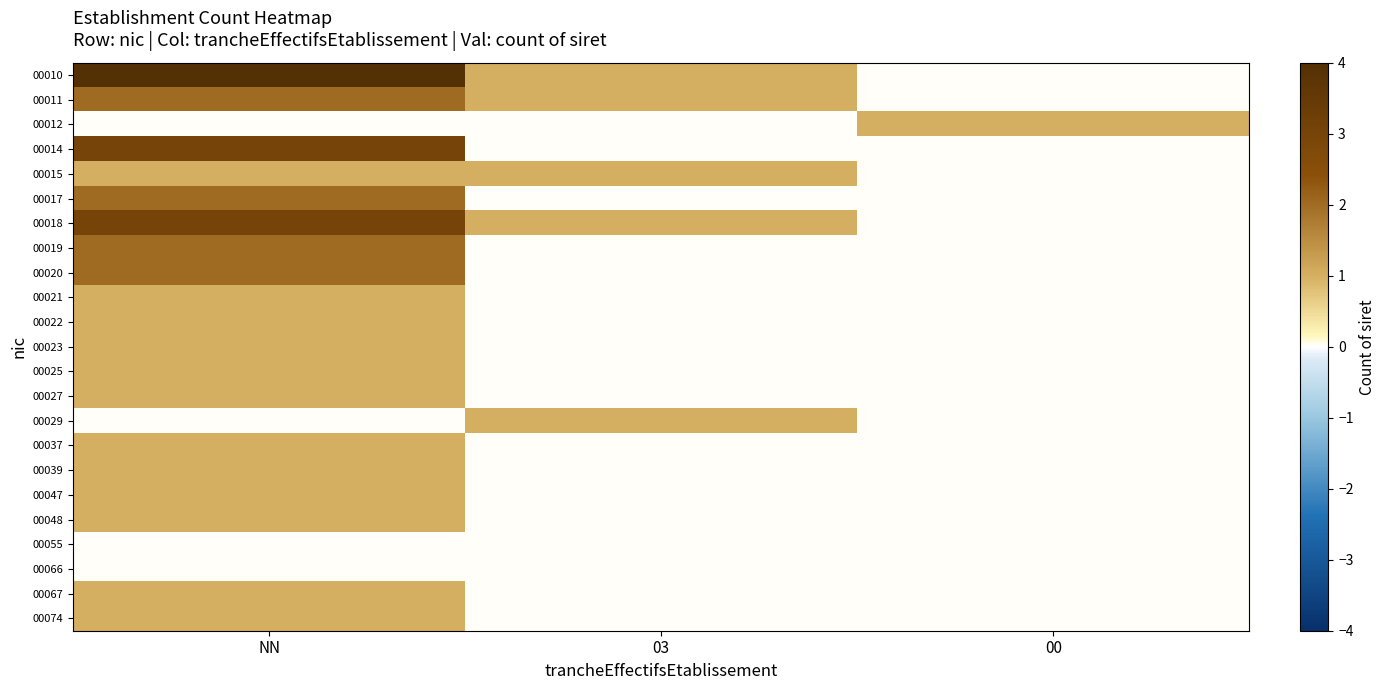

Reading right to left, extract all data points from this chart.

00010: 00=0	03=1	NN=4
00011: 00=0	03=1	NN=2
00012: 00=1	03=0	NN=0
00014: 00=0	03=0	NN=3
00015: 00=0	03=1	NN=1
00017: 00=0	03=0	NN=2
00018: 00=0	03=1	NN=3
00019: 00=0	03=0	NN=2
00020: 00=0	03=0	NN=2
00021: 00=0	03=0	NN=1
00022: 00=0	03=0	NN=1
00023: 00=0	03=0	NN=1
00025: 00=0	03=0	NN=1
00027: 00=0	03=0	NN=1
00029: 00=0	03=1	NN=0
00037: 00=0	03=0	NN=1
00039: 00=0	03=0	NN=1
00047: 00=0	03=0	NN=1
00048: 00=0	03=0	NN=1
00055: 00=0	03=0	NN=0
00066: 00=0	03=0	NN=0
00067: 00=0	03=0	NN=1
00074: 00=0	03=0	NN=1